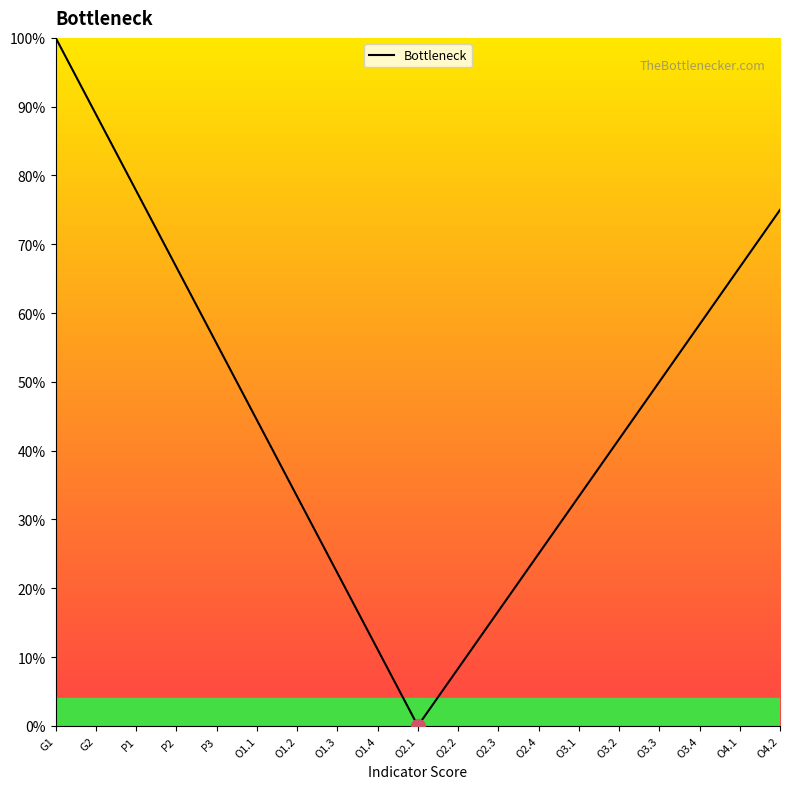

What is the difference between the maximum and minimum values?

100.0